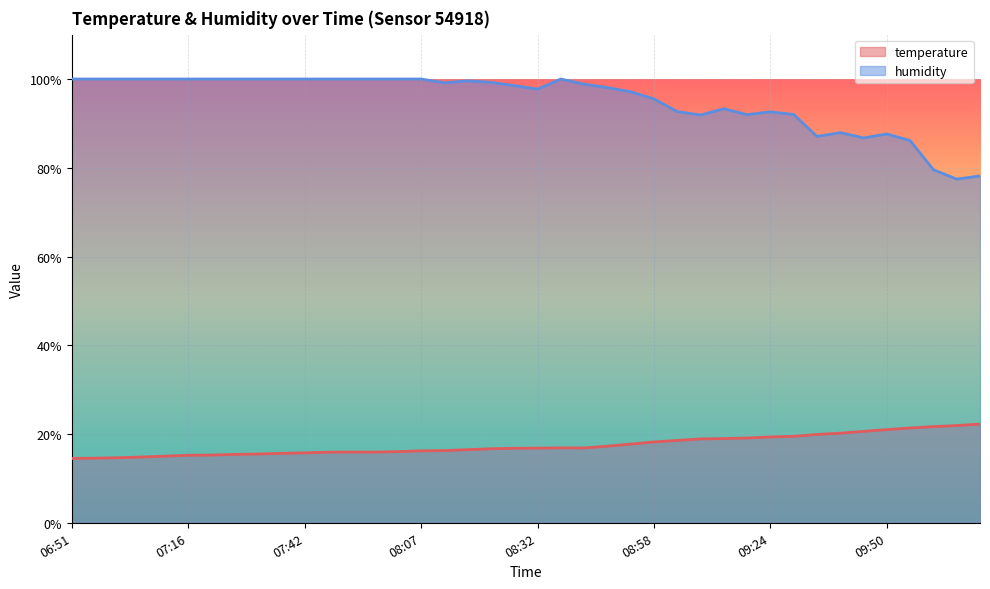

What position from the left is 08:07?

16